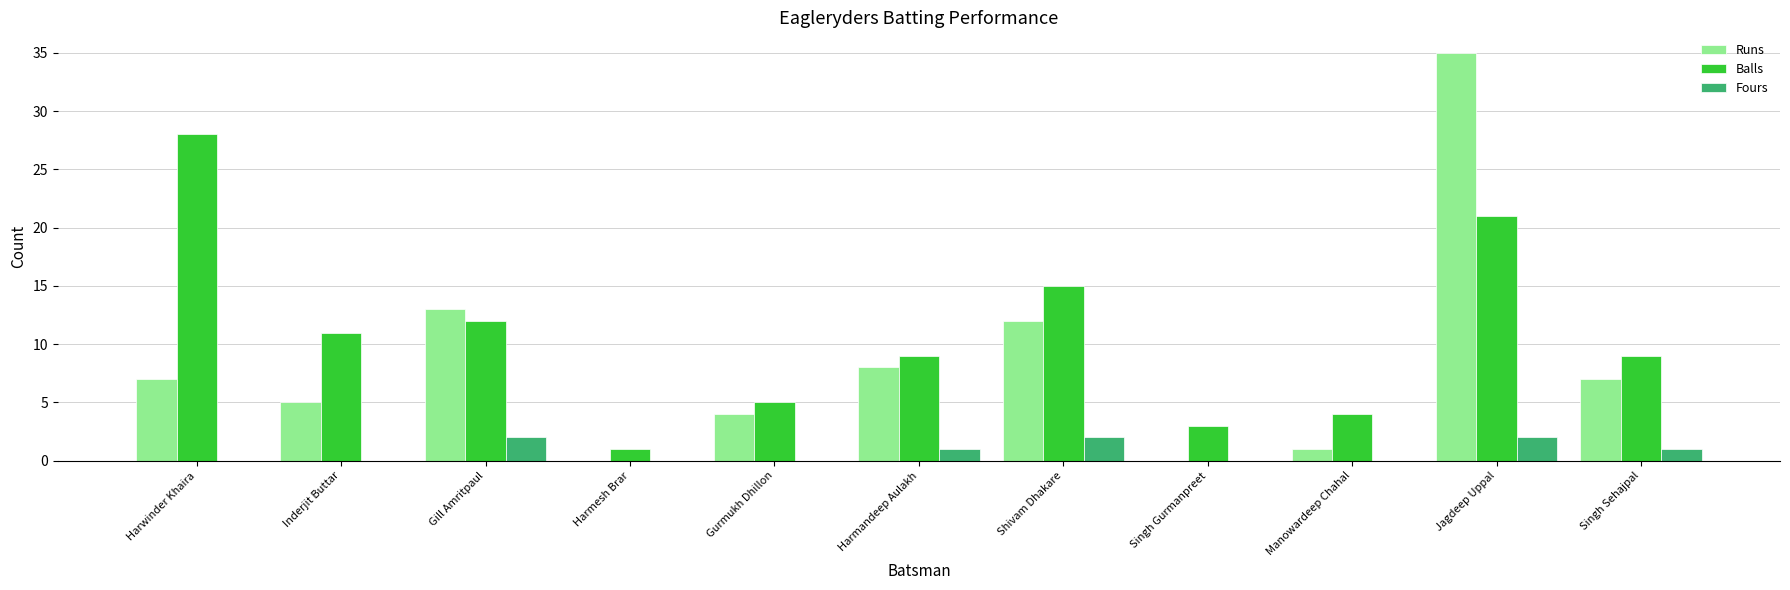

What are all the series names shown in the legend?

Runs, Balls, Fours